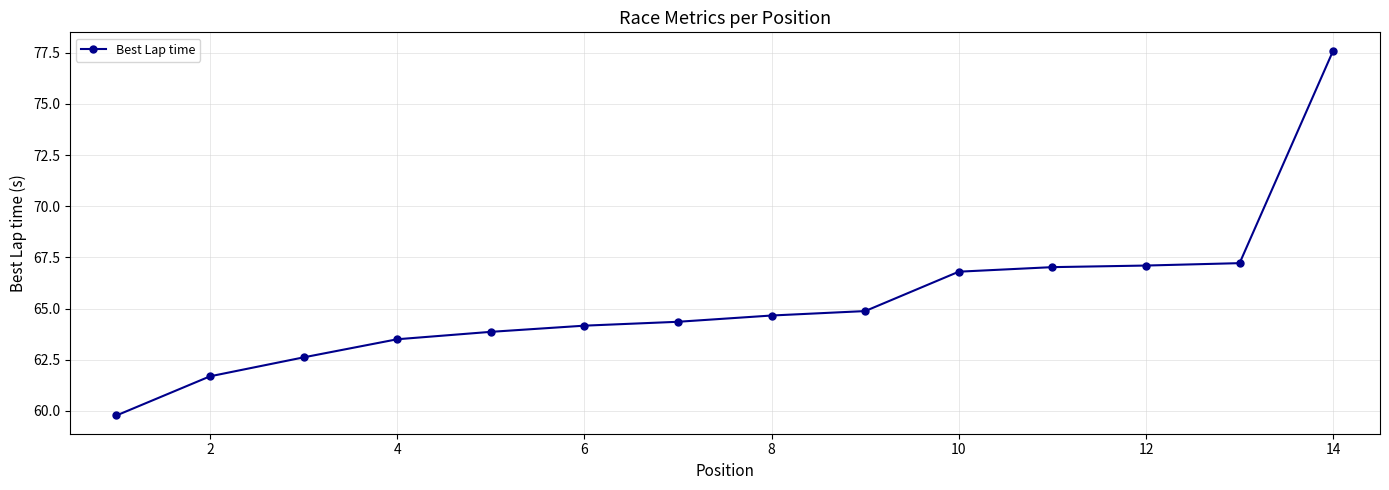

What is the smallest value displayed?

59.8